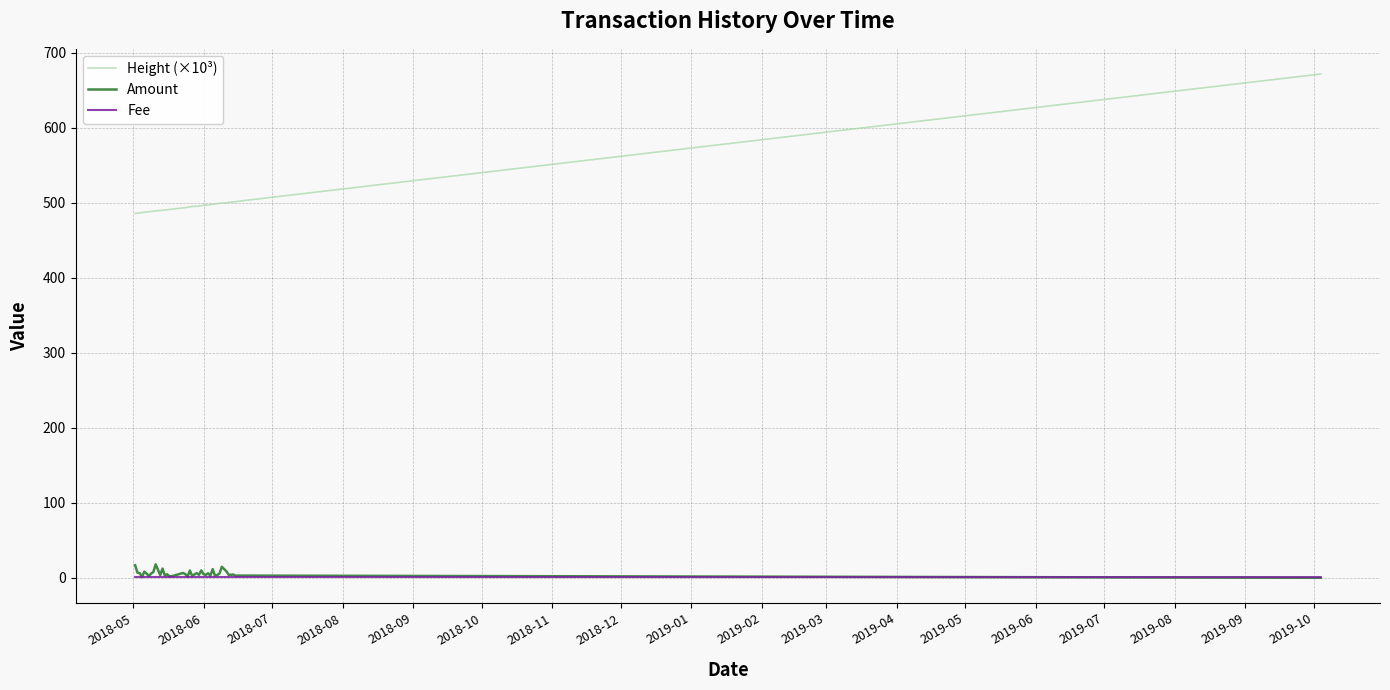

What are all the series names shown in the legend?

Height (×10³), Amount, Fee